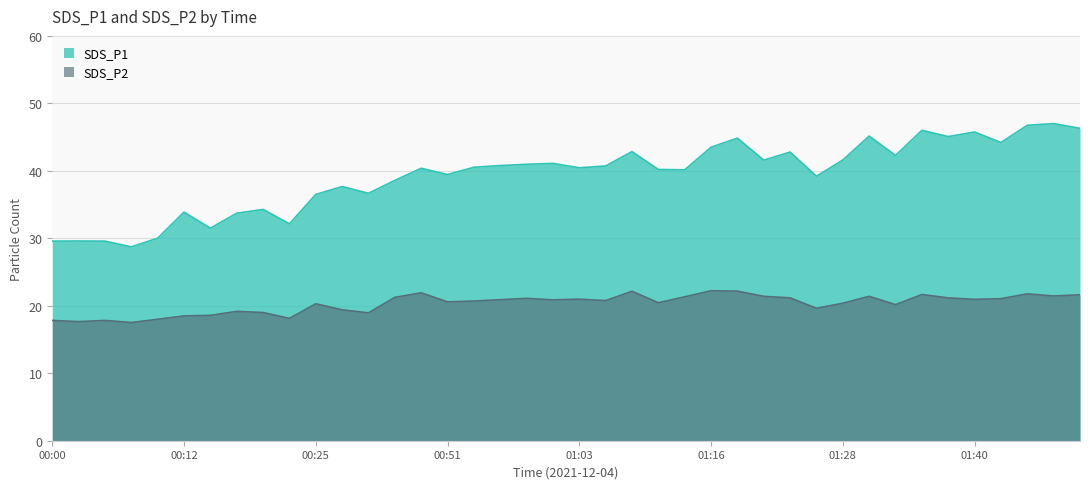

How many interior local valleys does the SDS_P1 series have?

12